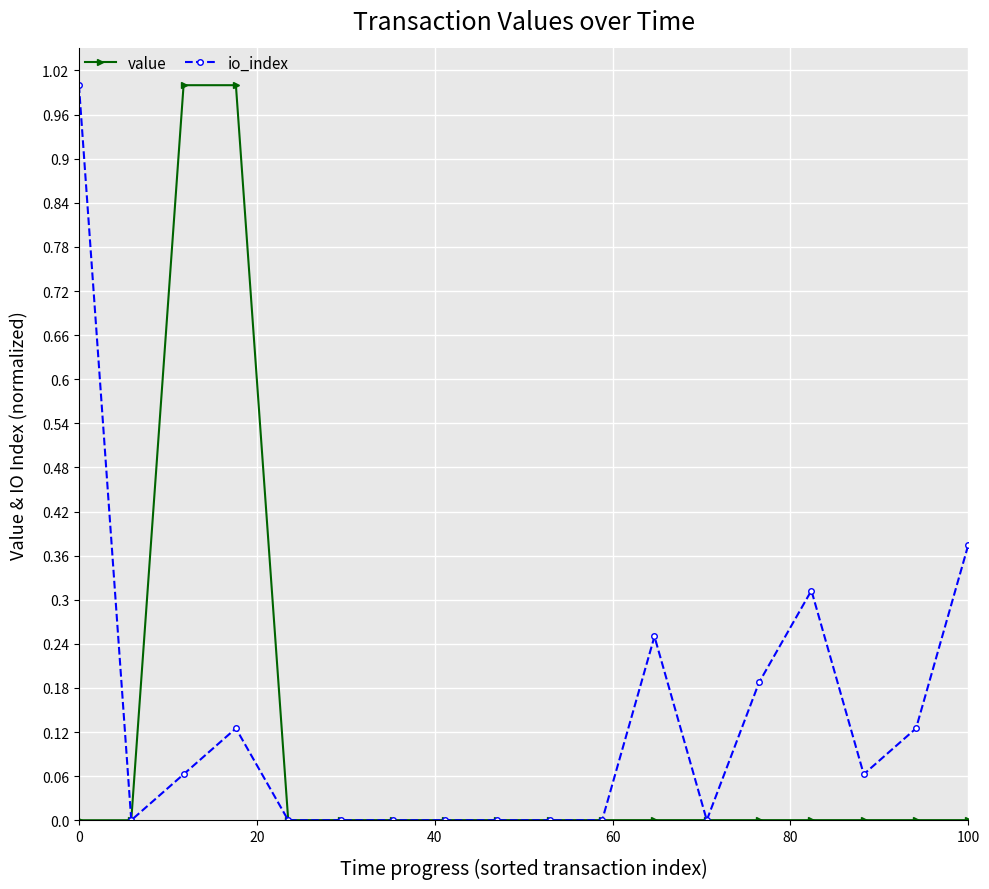

True or false: io_index has more than 0 points higher than both neighbors.

True